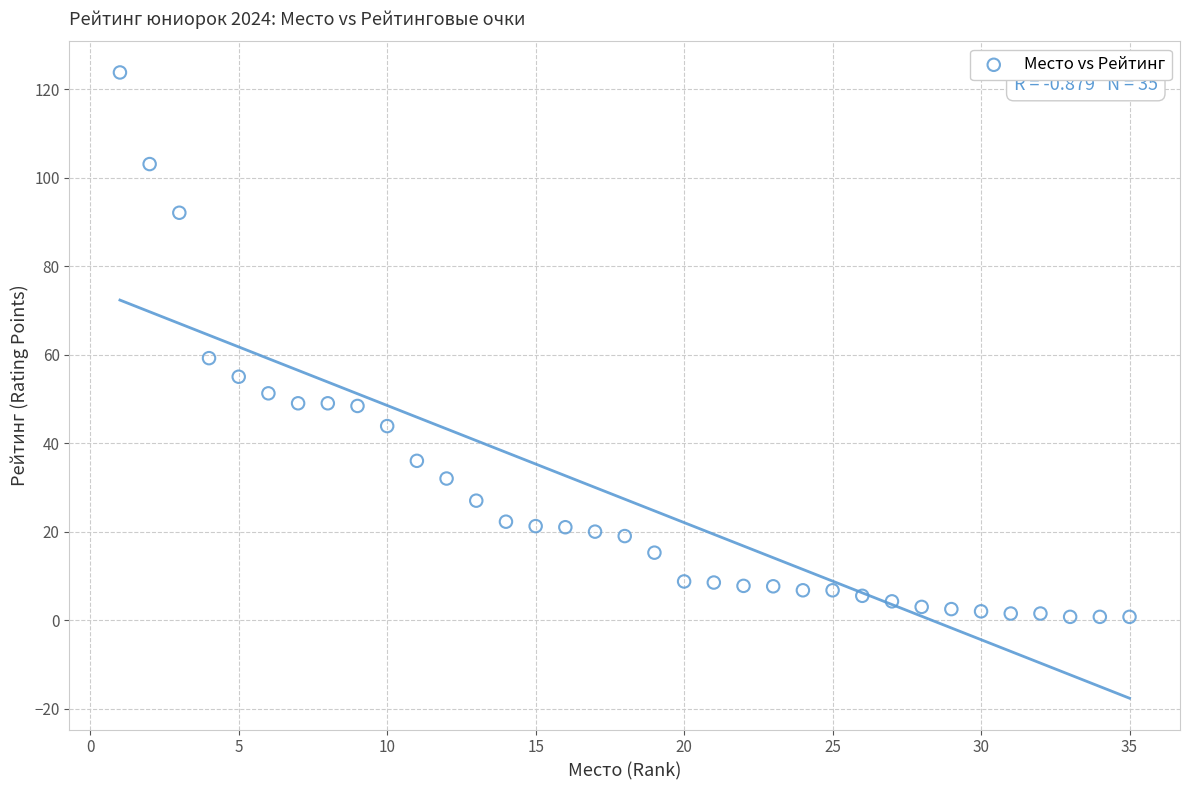

What Y value in the scatter plot is closest to 62?

59.2